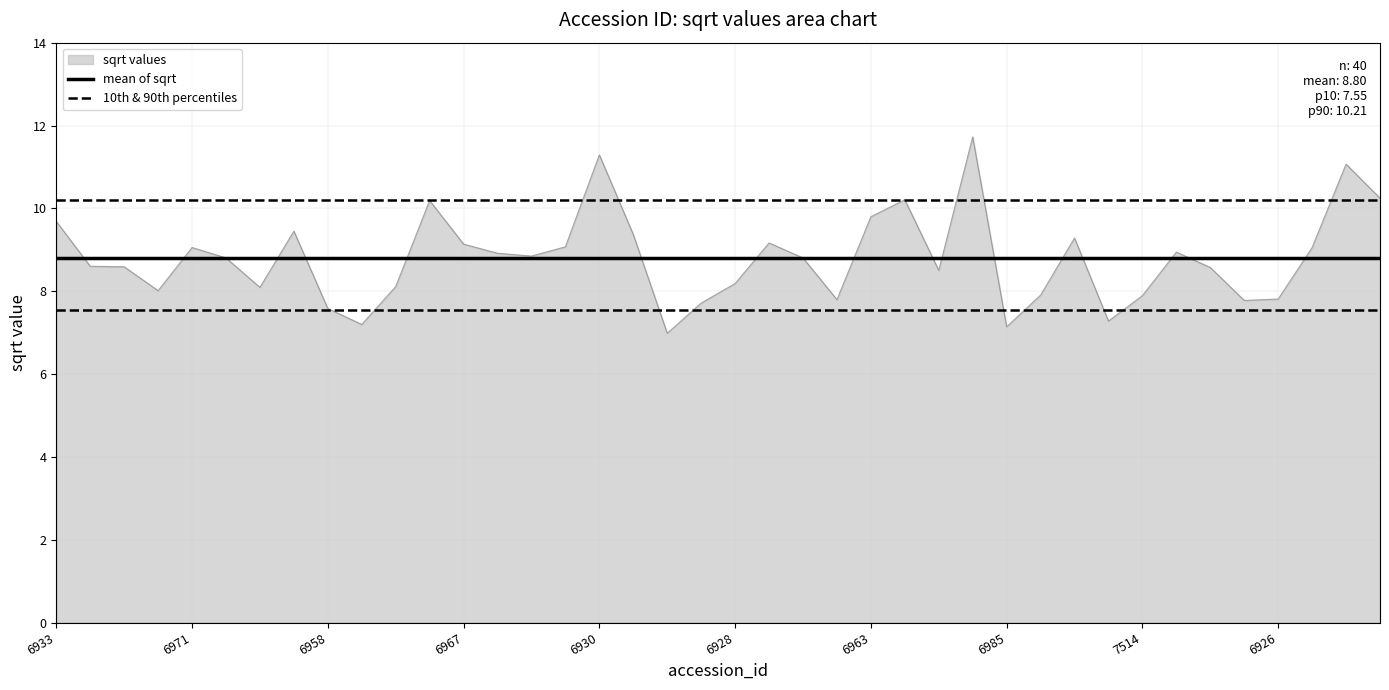

Does the chart display data point markers on the line(s)?

No